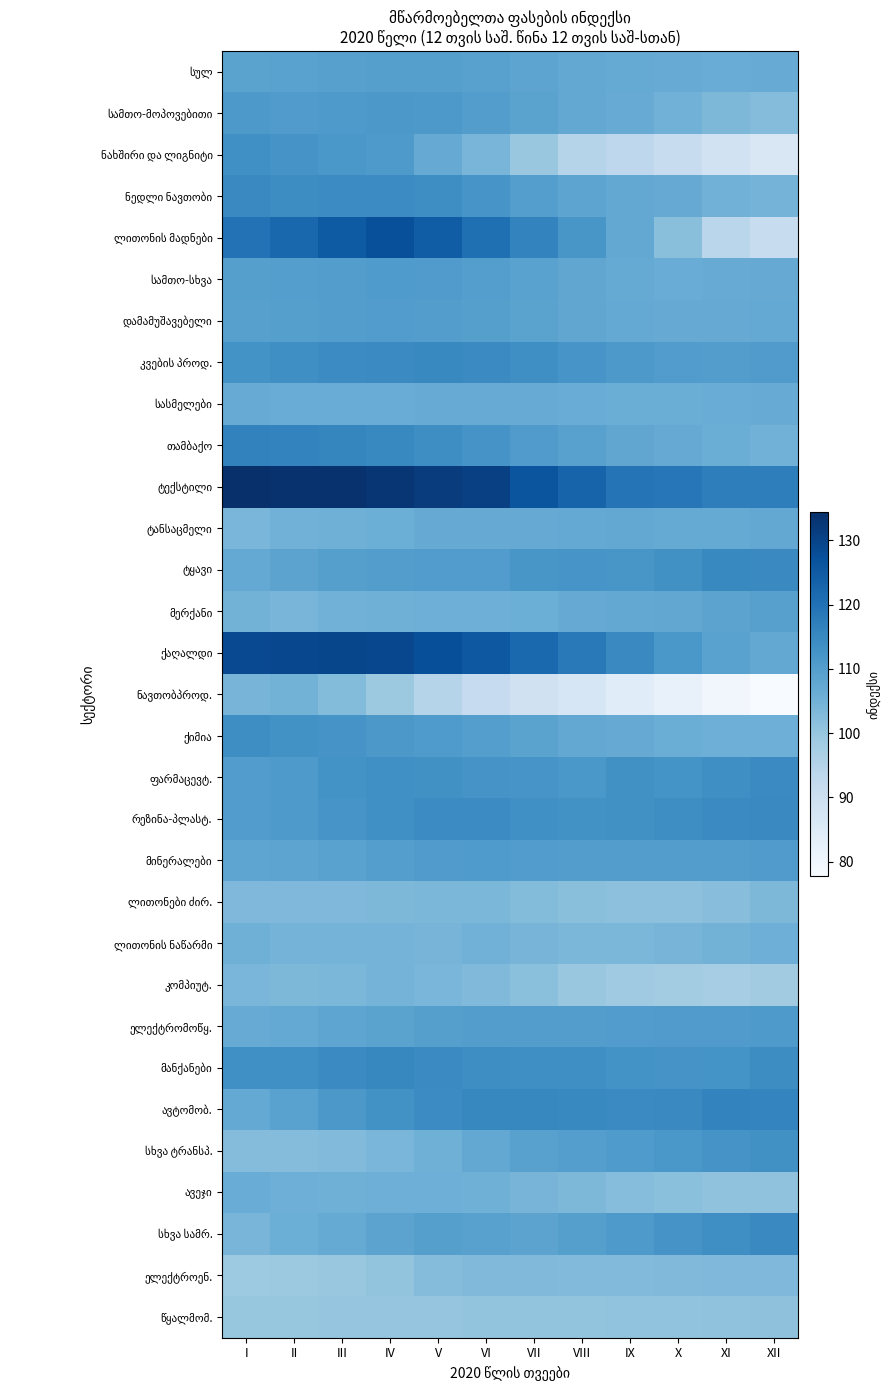

Rank the series at X from highest to lowest value.

ტექსტილი, ავტომობ., რეზინა-პლასტ., ტყავი, ფარმაცევტ., სხვა სამრ., მანქანები, ქაღალდი, სხვა ტრანსპ., ელექტრომოწყ., კვების პროდ., მინერალები, მერქანი, ტანსაცმელი, დამამუშავებელი, თამბაქო, ნედლი ნავთობი, სულ, სამთო-სხვა, სასმელები, ქიმია, სამთო-მოპოვებითი, ლითონის ნაწარმი, ელექტროენ., ლითონის მადნები, ავეჯი, ლითონები ძირ., წყალმომ., კომპიუტ., ნახშირი და ლიგნიტი, ნავთობპროდ.